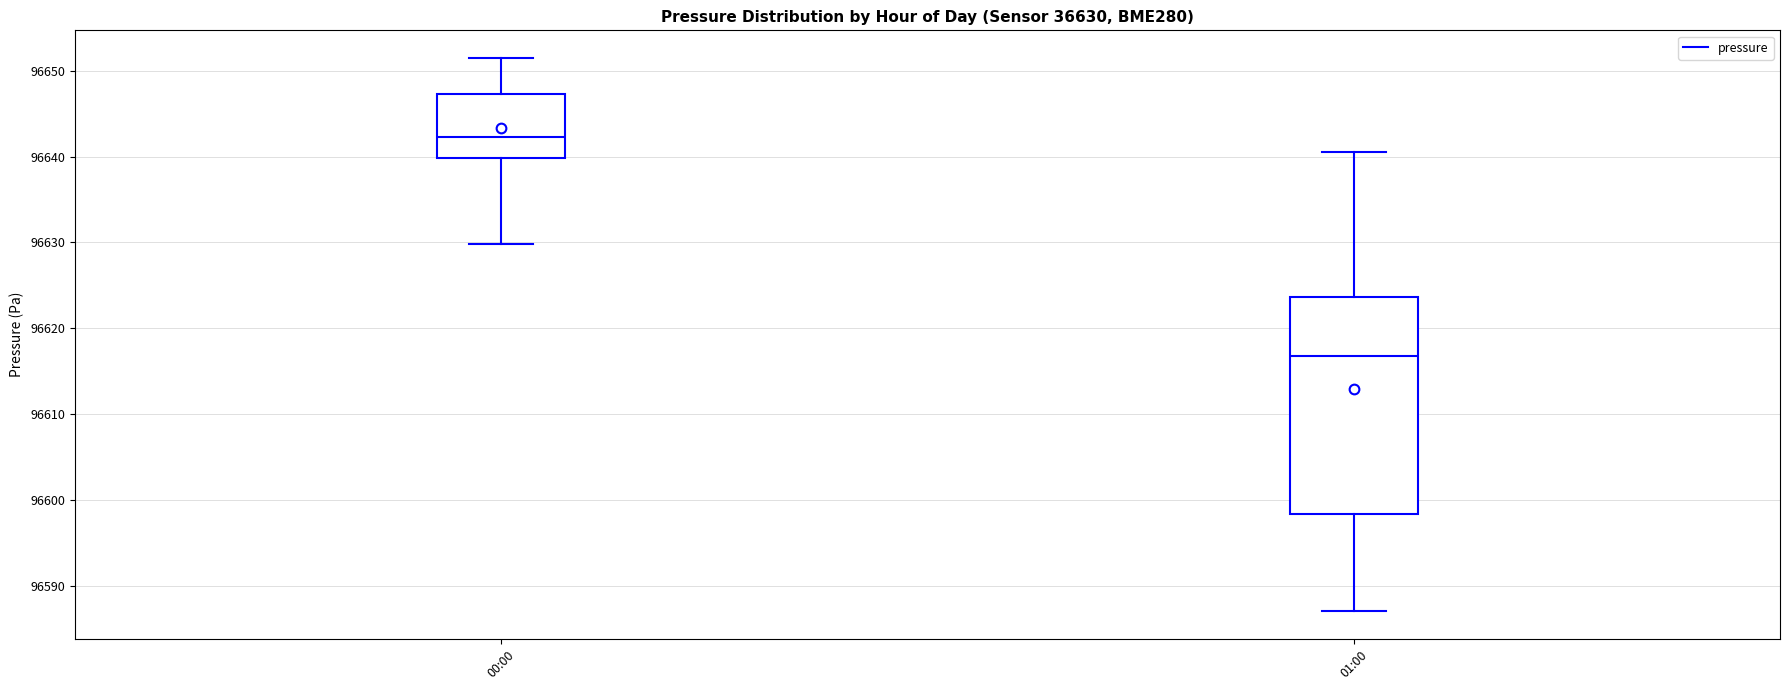

Which box has the lowest median line?

01:00